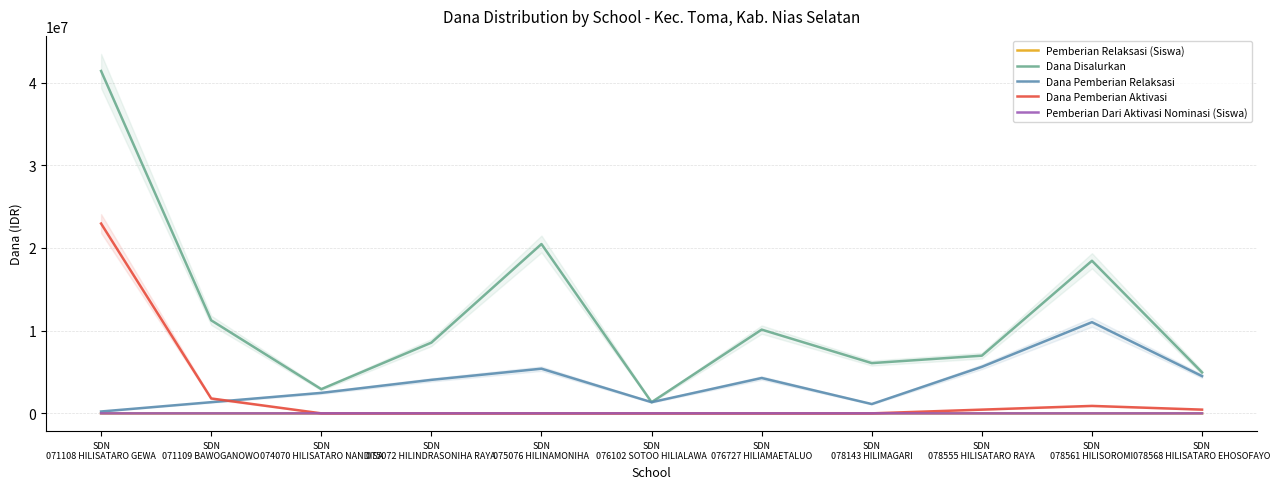

Reading left to right, transcribe all the data shown in this chart.

Pemberian Relaksasi (Siswa): 1	5	11	18	17	6	19	3	13	29	12
Dana Disalurkan: 41400000	11250000	2925000	8550000	20475000	1350000	10125000	6075000	6975000	18450000	4950000
Dana Pemberian Relaksasi: 225000	1350000	2475000	4050000	5400000	1350000	4275000	1125000	5625000	11025000	4500000
Dana Pemberian Aktivasi: 22950000	1800000	0	0	0	0	0	0	450000	900000	450000
Pemberian Dari Aktivasi Nominasi (Siswa): 52	5	0	0	0	0	0	0	2	2	2